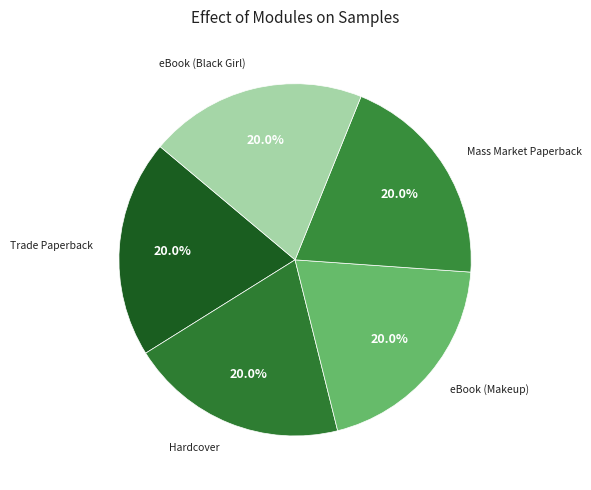

Combined, what portion of the pie is Hardcover and Mass Market Paperback?

40.0%